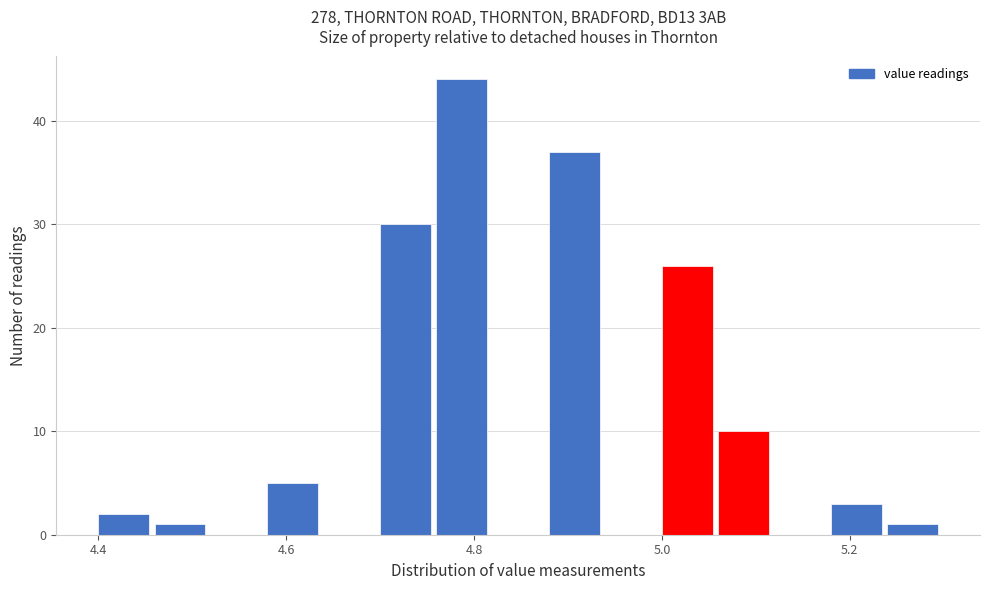

Read against the x-axis, roughly where is the centre of the tallest bar?

4.78